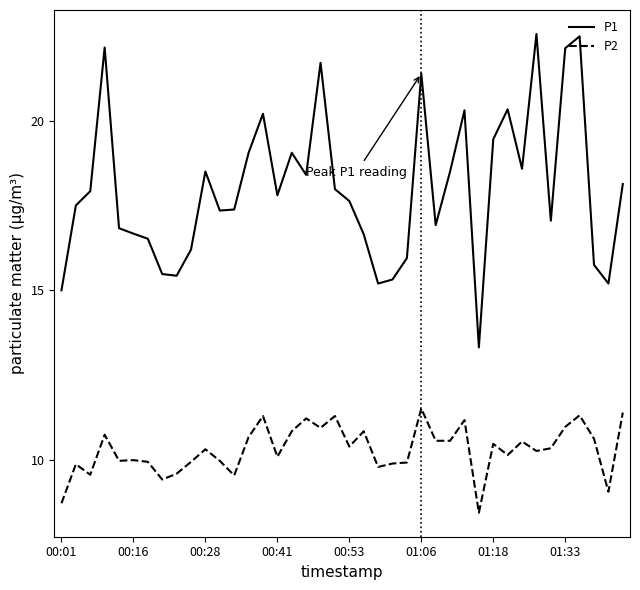

List the series in order of their overall mean, highest first.

P1, P2